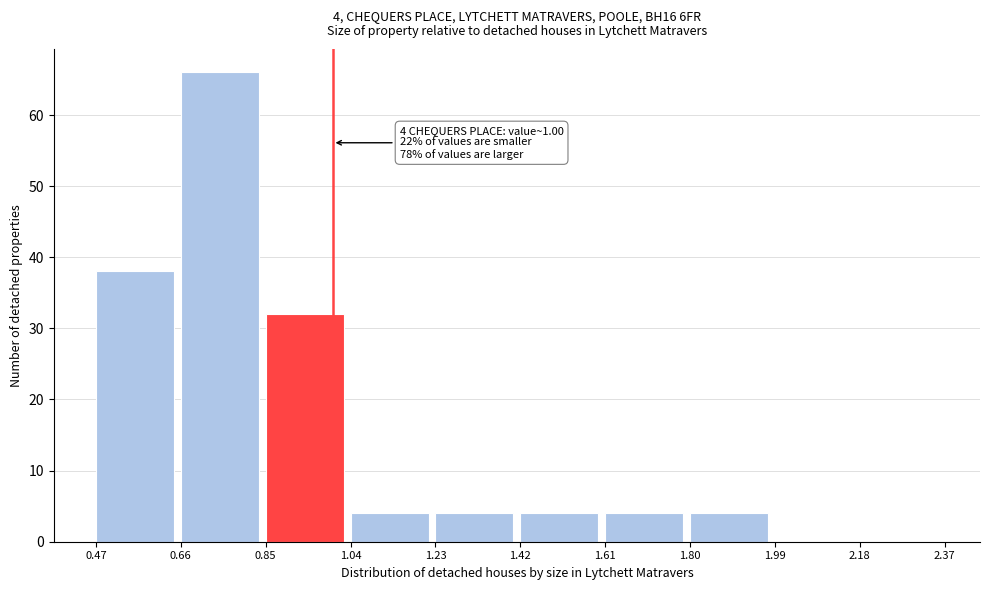

Over which range of the x-axis is the bar tallest?

0.66 to 0.85